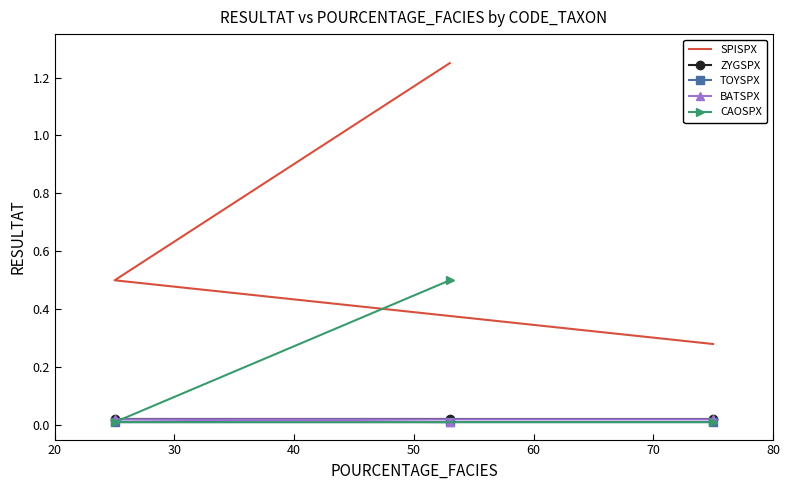

How many data points does each series have?

3